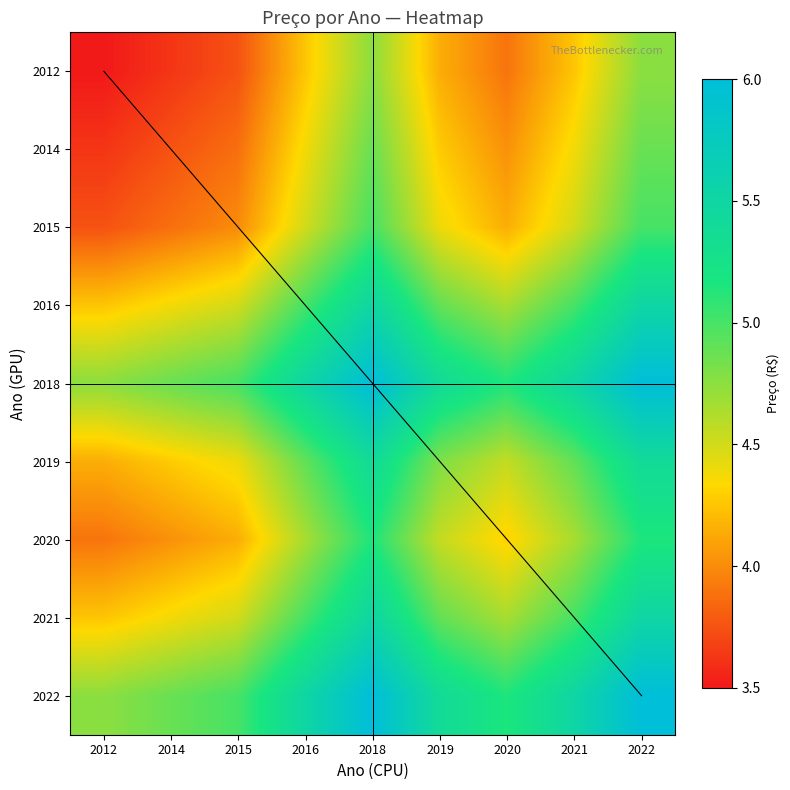

What is the smallest value displayed?

3.5